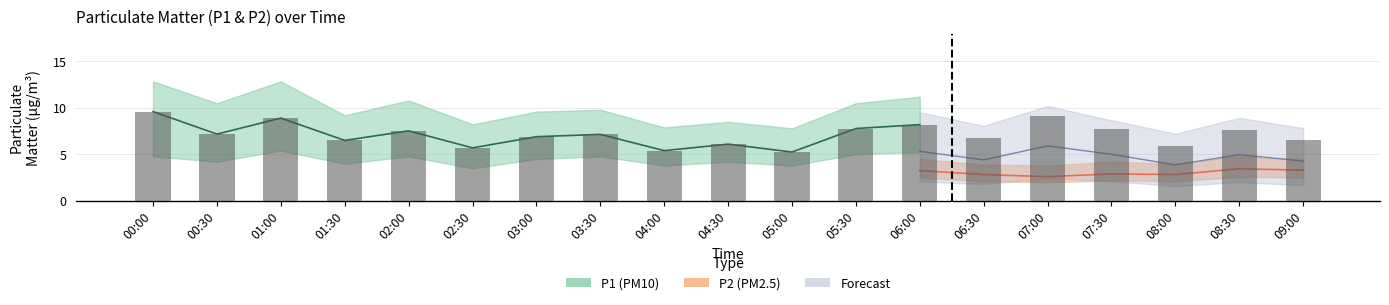

What is the average value?

7.2